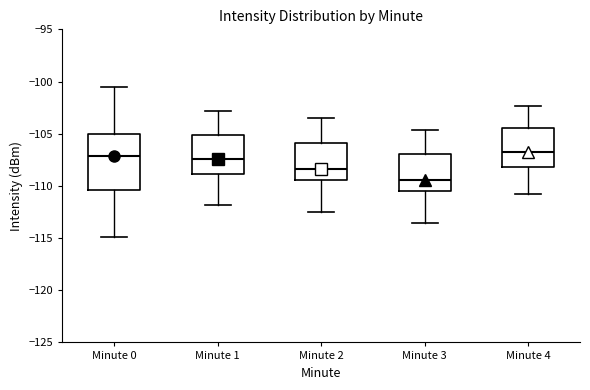

Reading left to right, transcribe this box plot: for each box, give where its median line is, the range the box spans, and where its two whiskers end, as read against the y-axis. The values are not printed on the chart, so give them approximately, as read against the axis.

Minute 0: median -107.0, box -110.5 to -105.0, whiskers -115.0 to -100.5
Minute 1: median -107.5, box -109.0 to -105.0, whiskers -112.0 to -103.0
Minute 2: median -108.5, box -109.5 to -106.0, whiskers -112.5 to -103.5
Minute 3: median -109.5, box -110.5 to -107.0, whiskers -113.5 to -104.5
Minute 4: median -107.0, box -108.0 to -104.5, whiskers -111.0 to -102.5